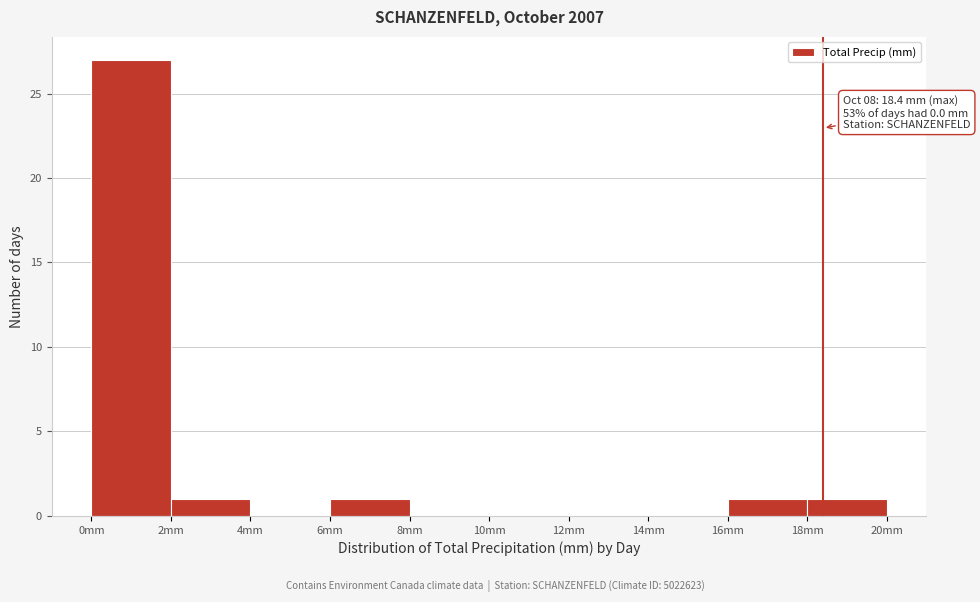

Which range on the x-axis has the tallest bar?

0 to 2